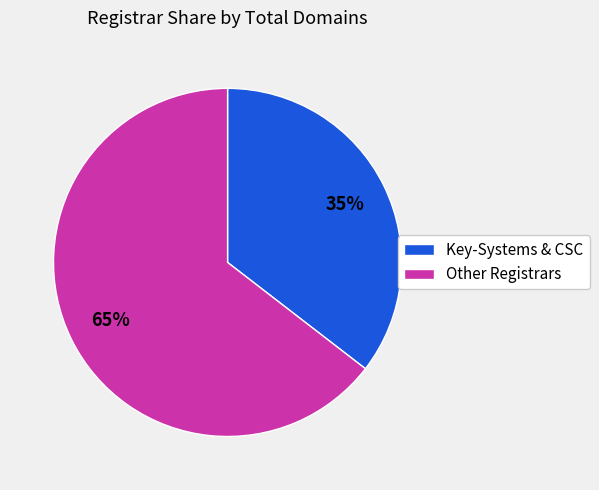

Is there any slice that represents more than half of the pie?

Yes